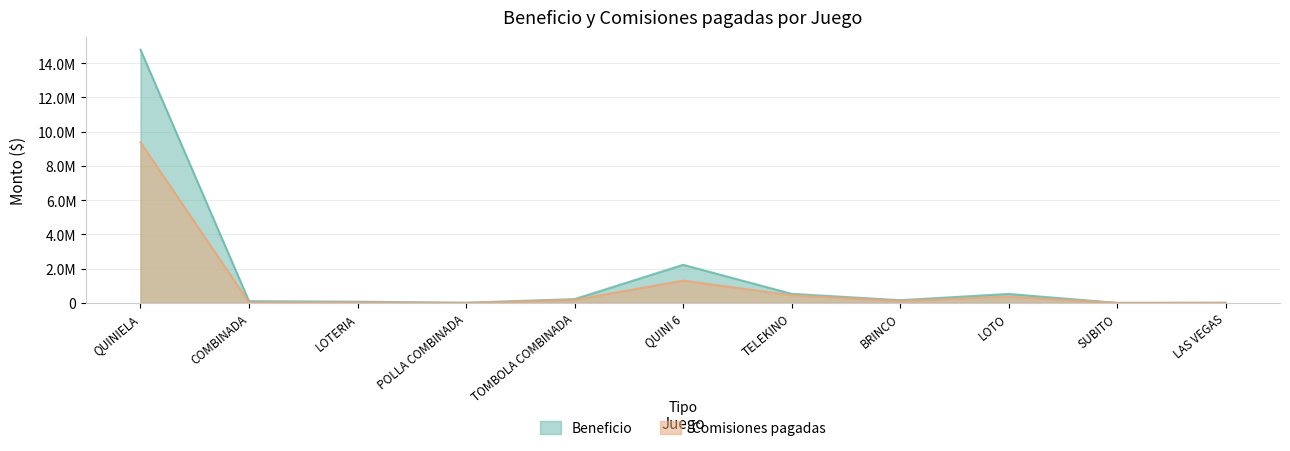

At how many categories does at least one series exceed 12751945?

1